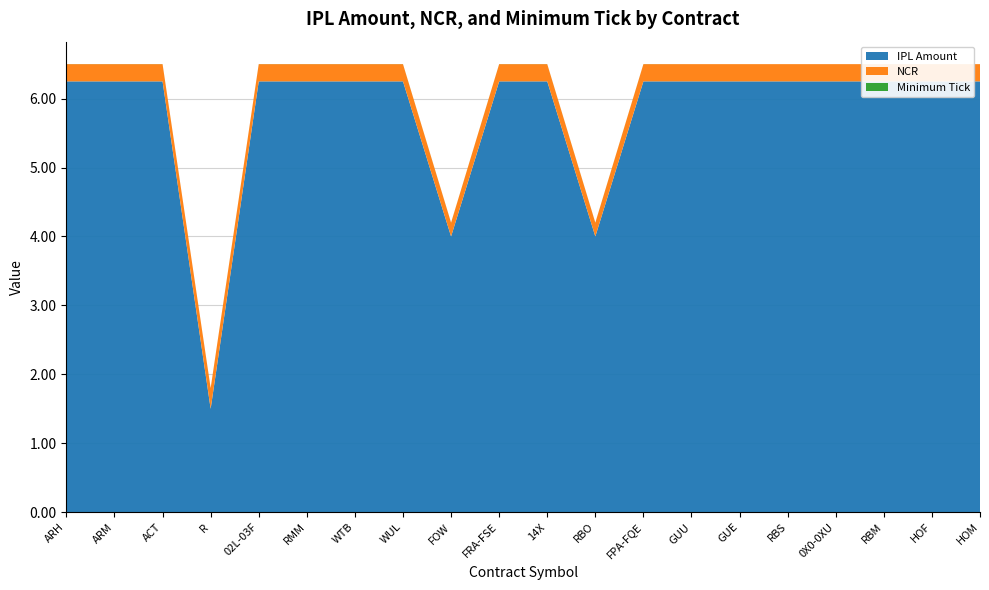

Reading right to left, extract all data points from this chart.

IPL Amount: 6.2	6.2	6.2	6.2	6.2	6.2	6.2	6.2	4.0	6.2	6.2	4.0	6.2	6.2	6.2	6.2	1.5	6.2	6.2	6.2
NCR: 0.2	0.2	0.2	0.2	0.2	0.2	0.2	0.2	0.2	0.2	0.2	0.2	0.2	0.2	0.2	0.2	0.3	0.2	0.2	0.2
Minimum Tick: 0.0	0.0	0.0	0.0	0.0	0.0	0.0	0.0	0.0	0.0	0.0	0.0	0.0	0.0	0.0	0.0	0.0	0.0	0.0	0.0